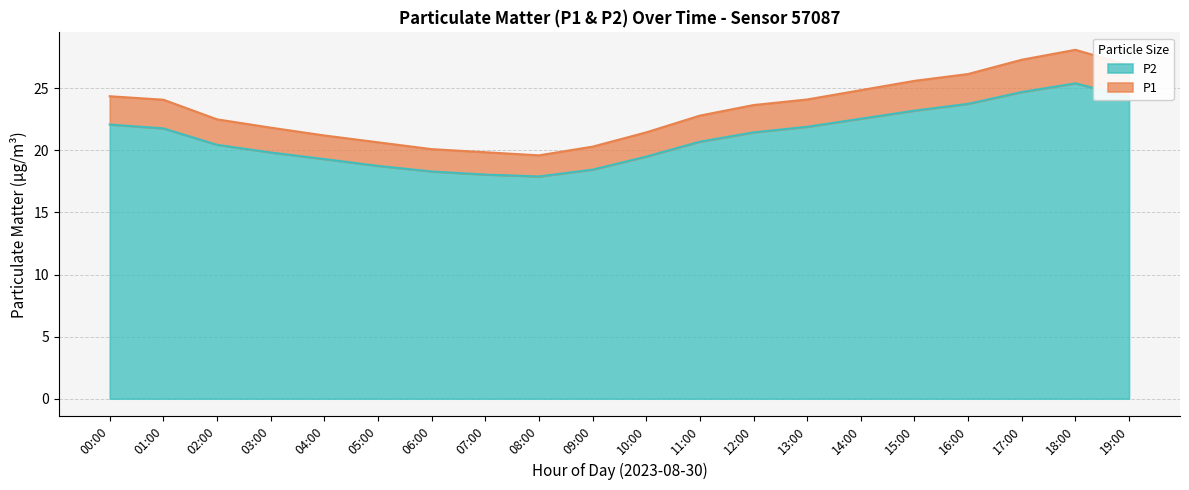

What is the value of the P2 point at the 5th from the left?

19.3